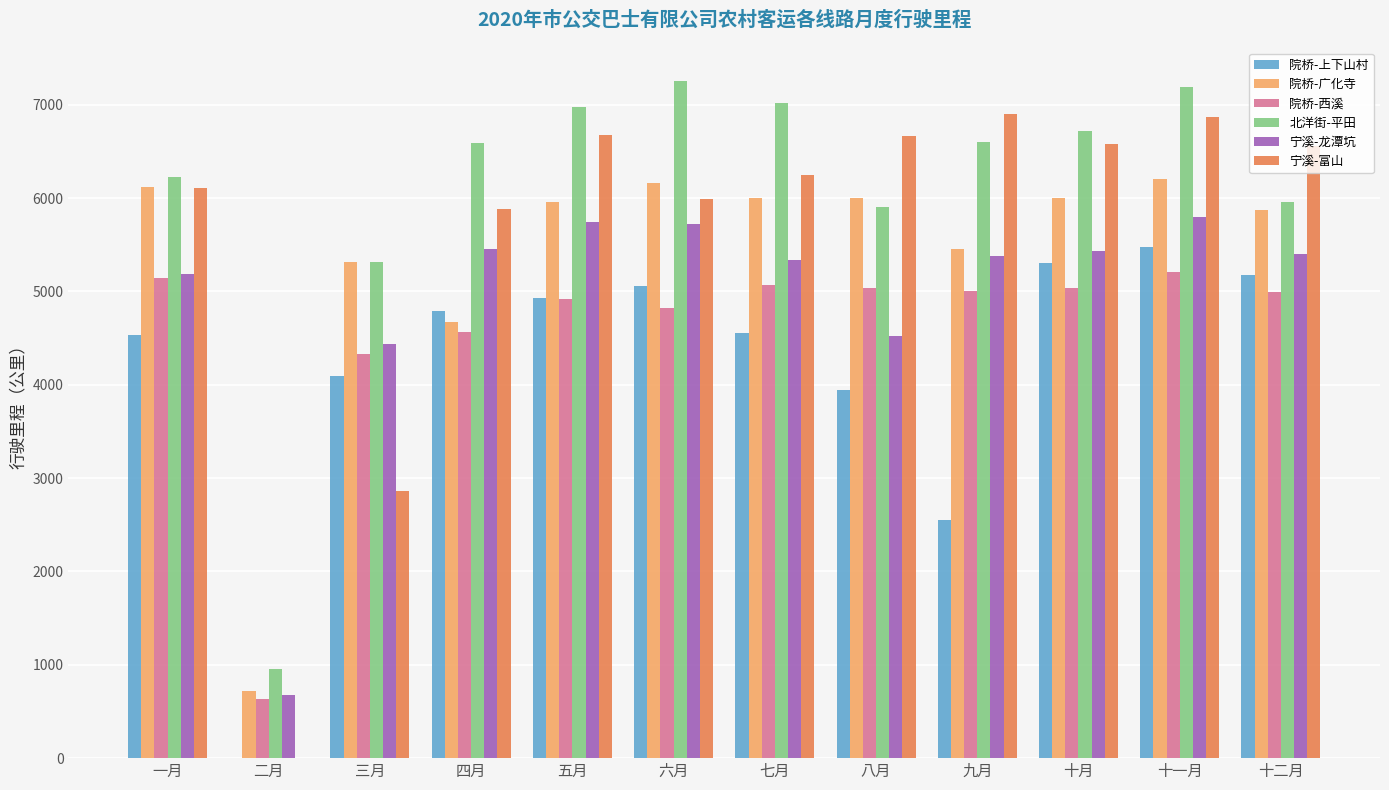

What is the sum of the 宁溪-富山 values at 一月 and 十二月?

12671